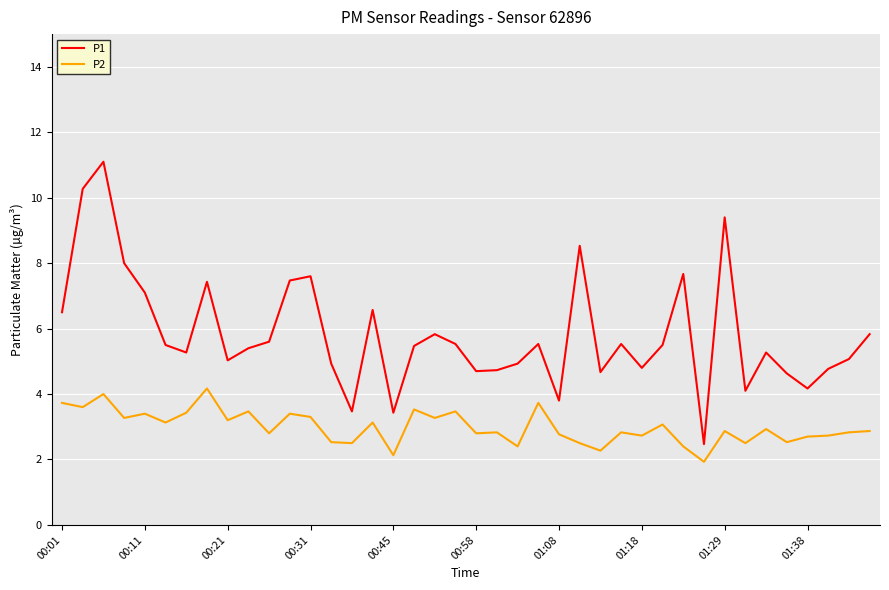

True or false: P1 and P2 cross at least once.

False